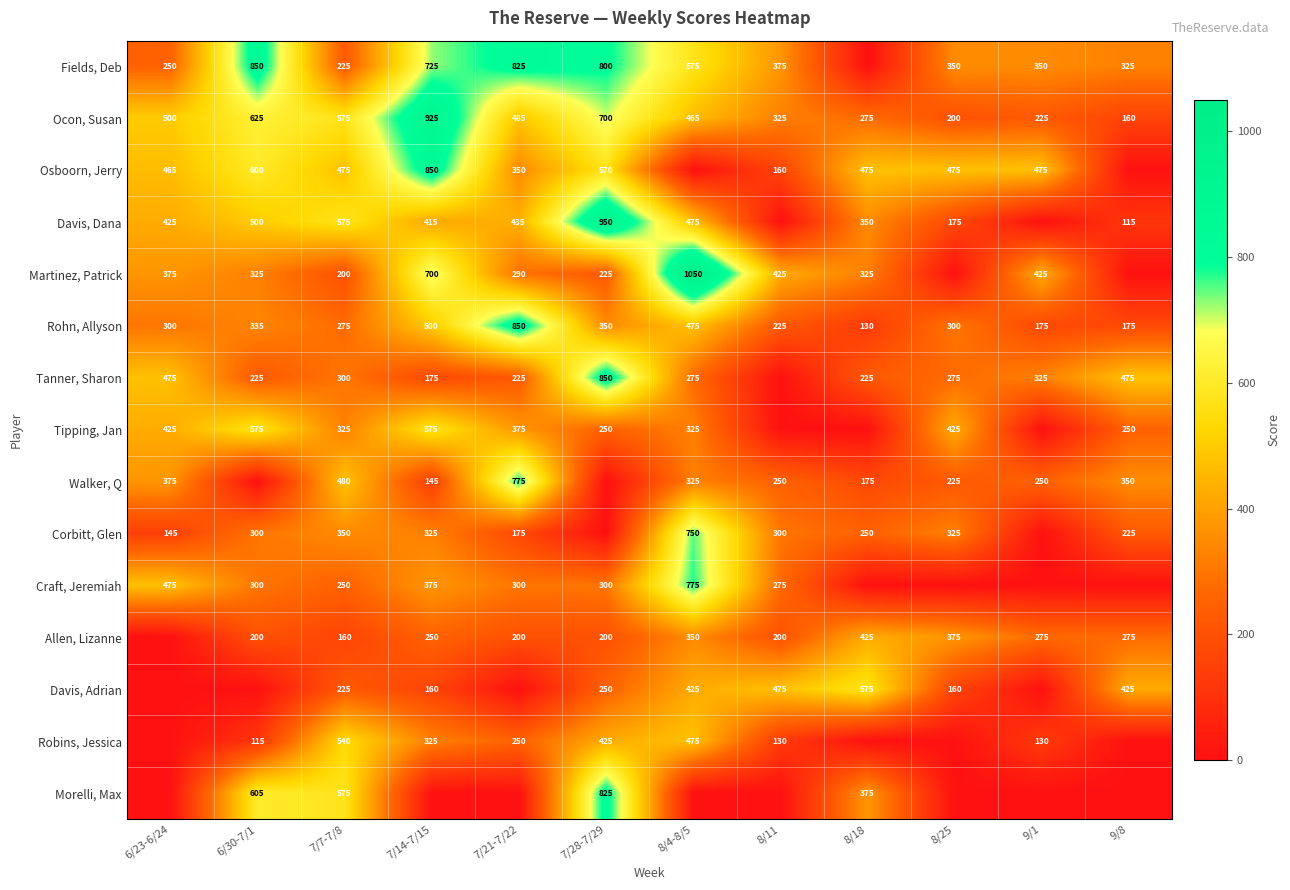

True or false: Craft, Jeremiah has a value of 250 at 7/7-7/8.

True